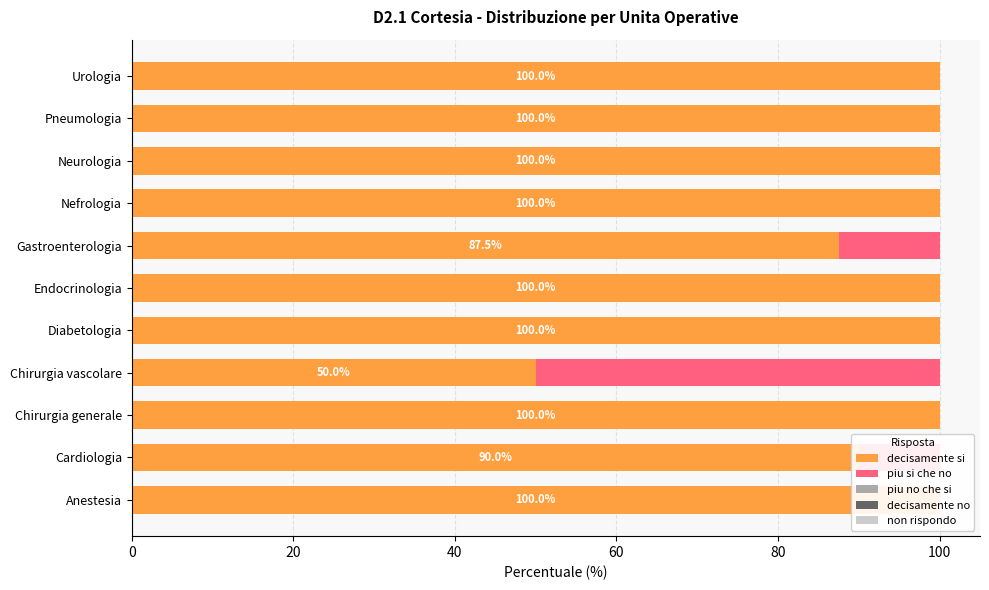

How many bars are there in total?

55